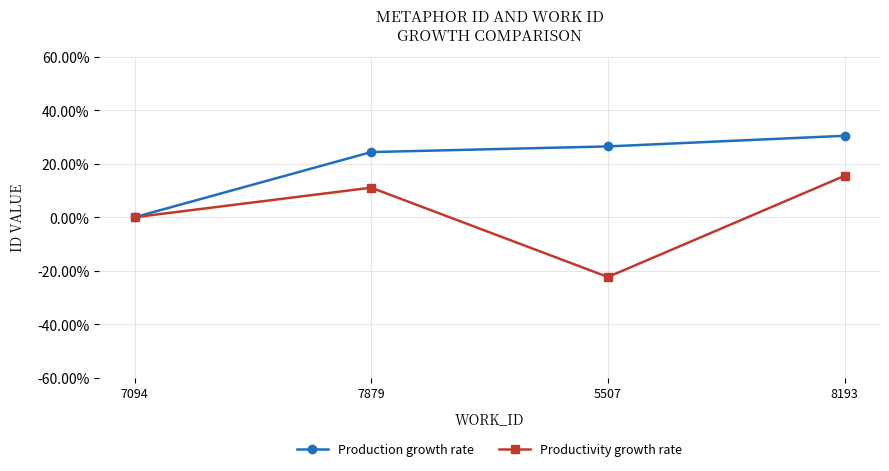

Rank the series at 5507 from lowest to highest value.

Productivity growth rate, Production growth rate